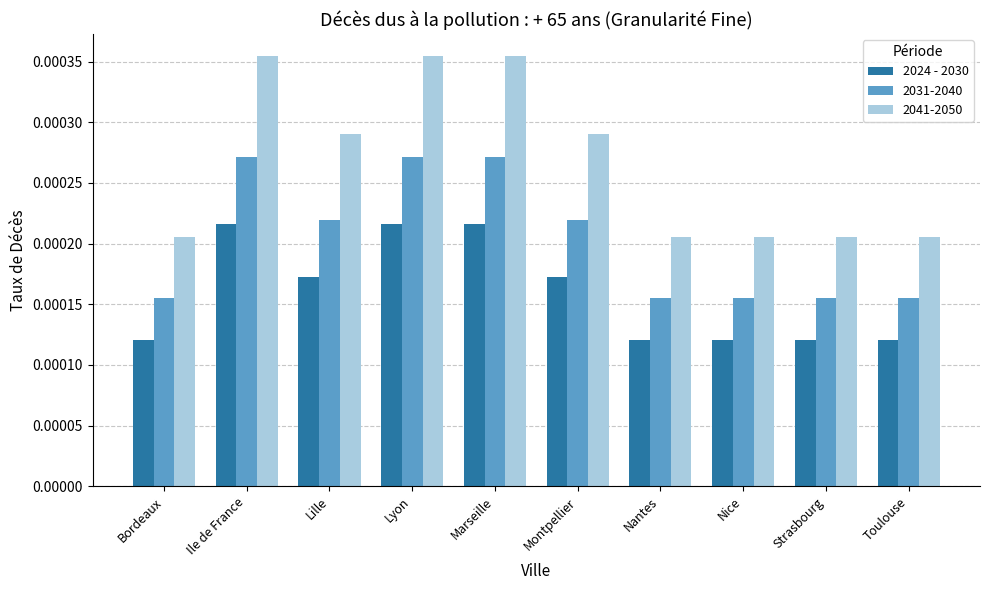

What is the label of the 1st bar from the left?

Bordeaux